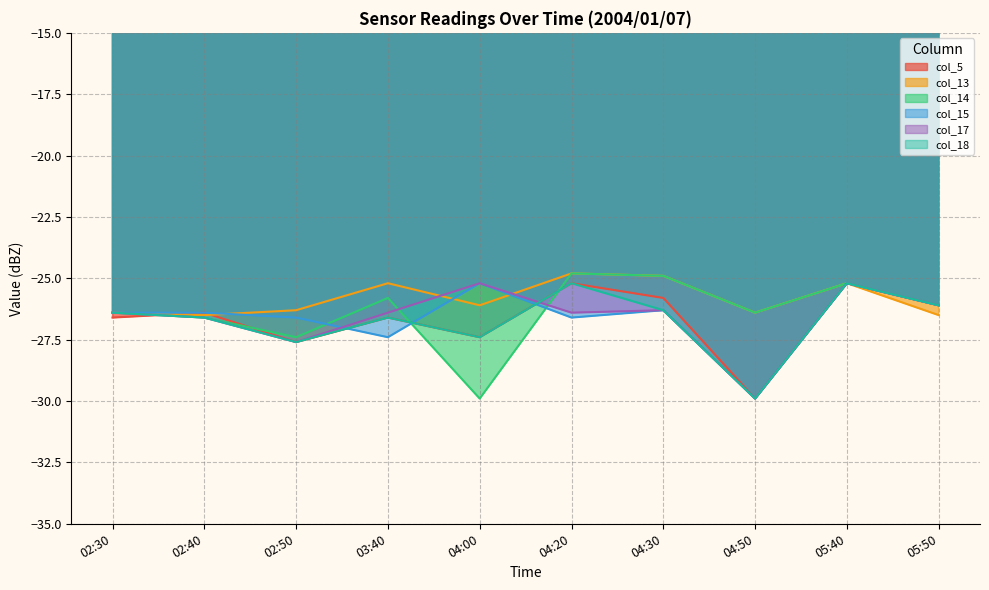

What is the total value across all series at 02:50?

-163.1